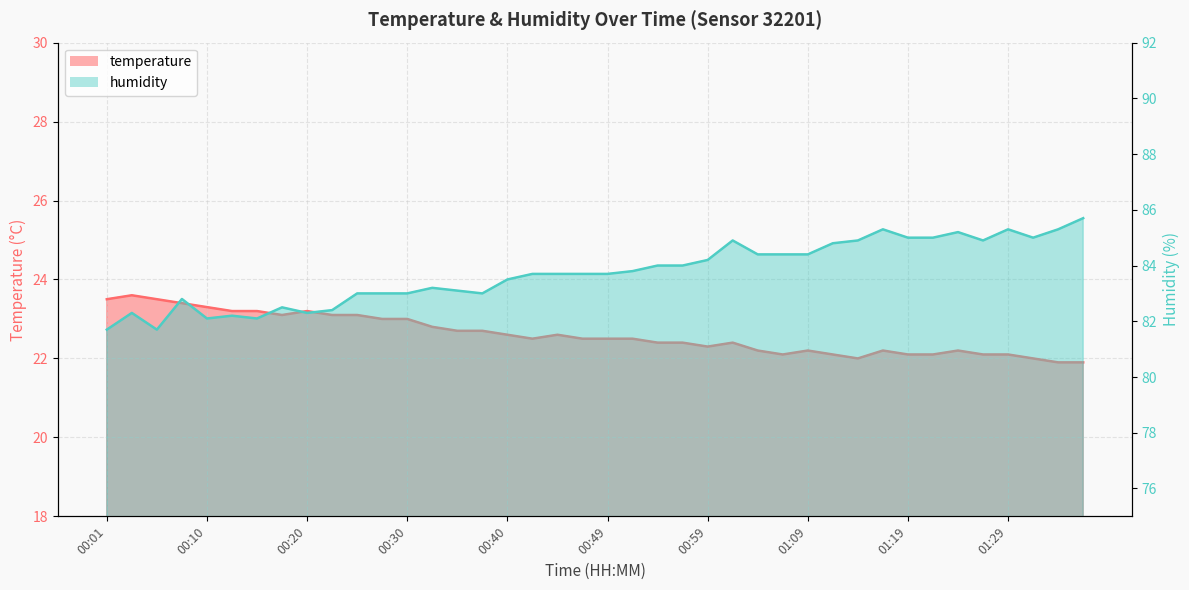

What is the smallest value displayed?

21.9